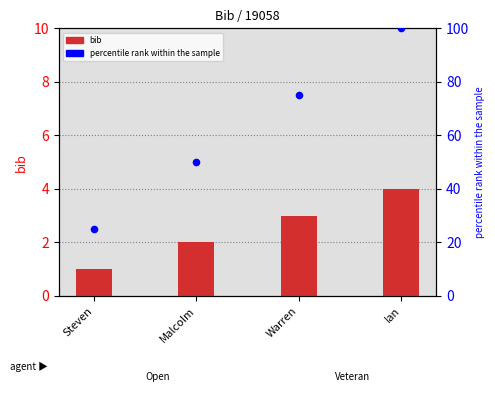

What are all the series names shown in the legend?

bib, percentile rank within the sample